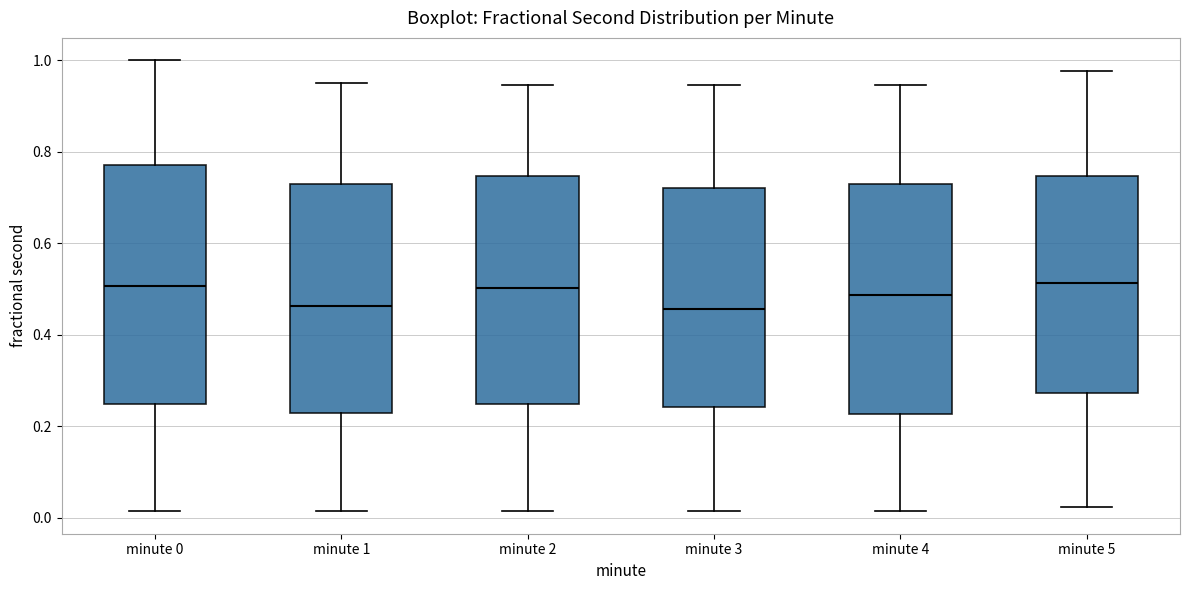

Reading left to right, transcribe this box plot: for each box, give where its median line is, the range the box spans, and where its two whiskers end, as read against the y-axis. The values are not printed on the chart, so give them approximately, as read against the axis.

minute 0: median 0.50, box 0.24 to 0.78, whiskers 0.02 to 1.00
minute 1: median 0.46, box 0.22 to 0.72, whiskers 0.02 to 0.96
minute 2: median 0.50, box 0.24 to 0.74, whiskers 0.02 to 0.94
minute 3: median 0.46, box 0.24 to 0.72, whiskers 0.02 to 0.94
minute 4: median 0.48, box 0.22 to 0.72, whiskers 0.02 to 0.94
minute 5: median 0.52, box 0.28 to 0.74, whiskers 0.02 to 0.98